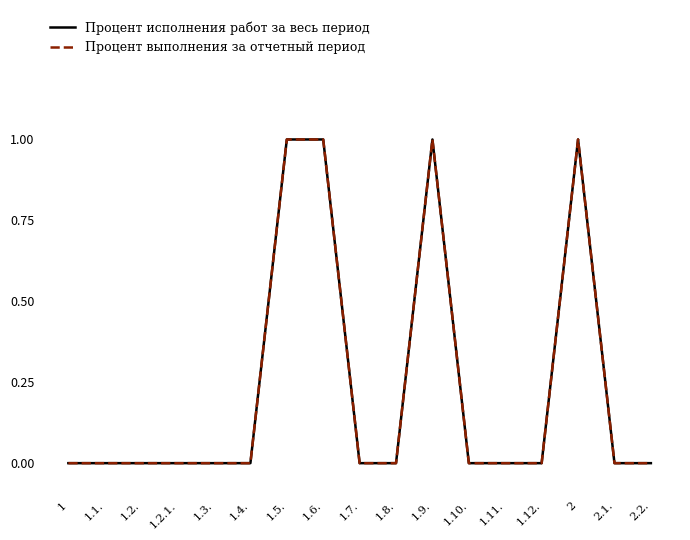

What position from the right is 1.8.?

8